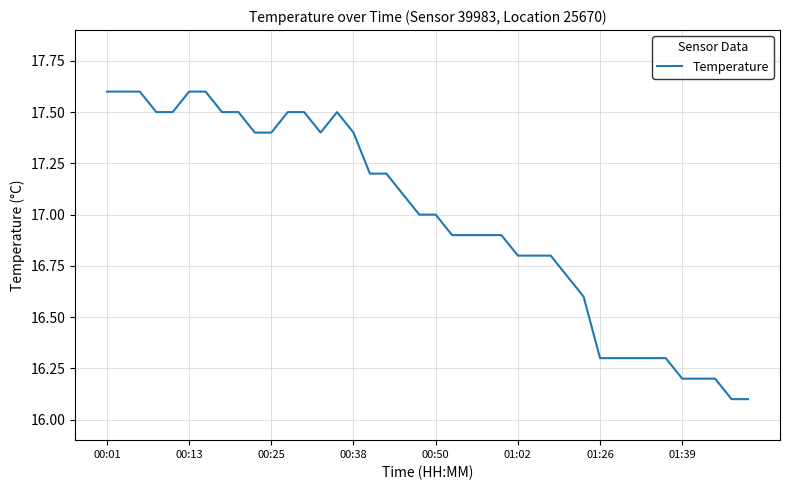

What is the smallest value displayed?

16.1